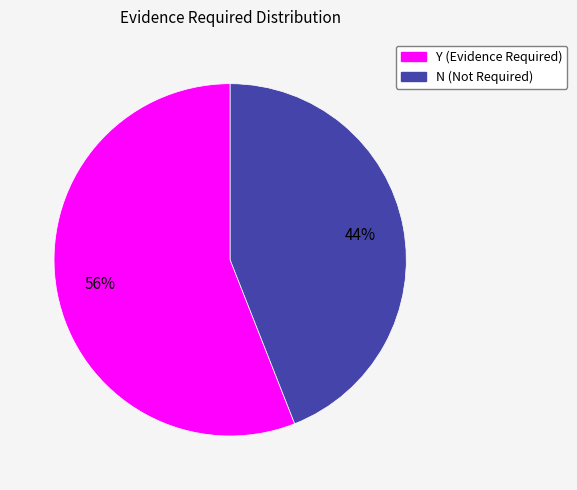

Rank the categories by value from lowest to highest.

N, Y